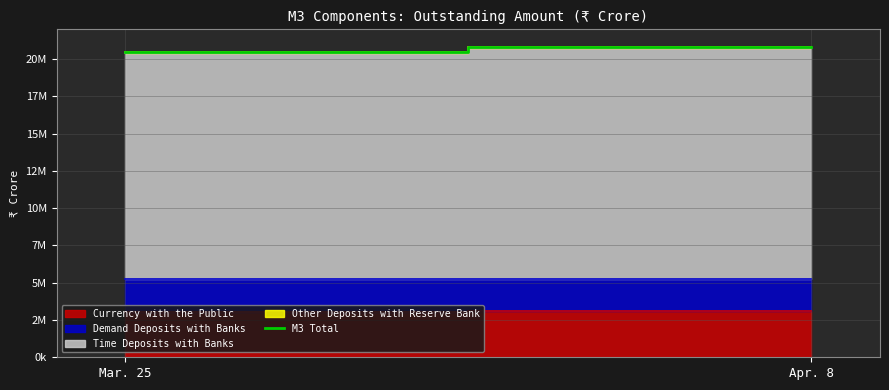

Is it true that the value at Apr. 8 is 20817119?

True